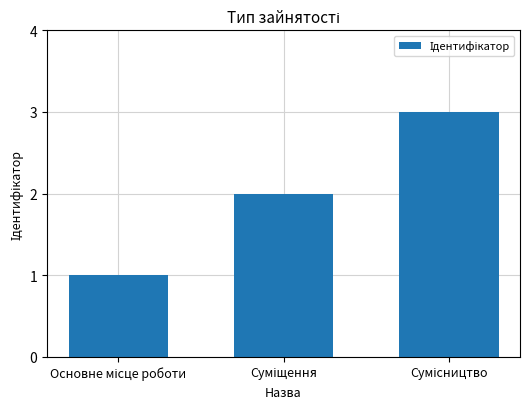

What is the average value?

2